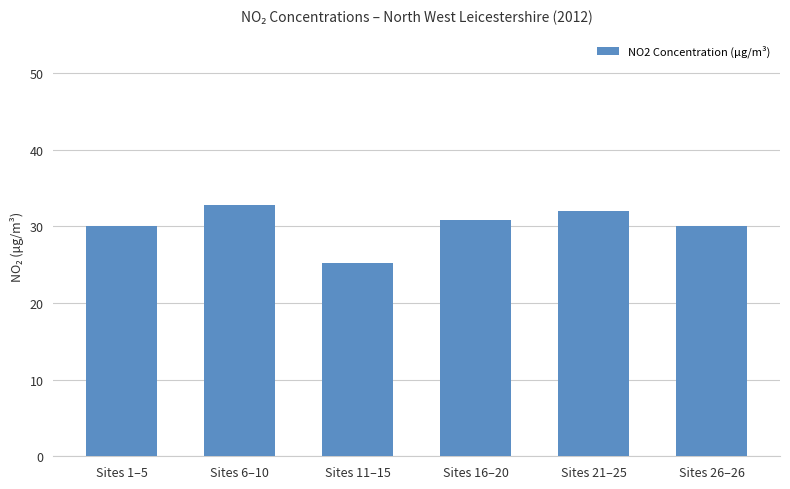

What is the maximum value shown in the chart?

32.8